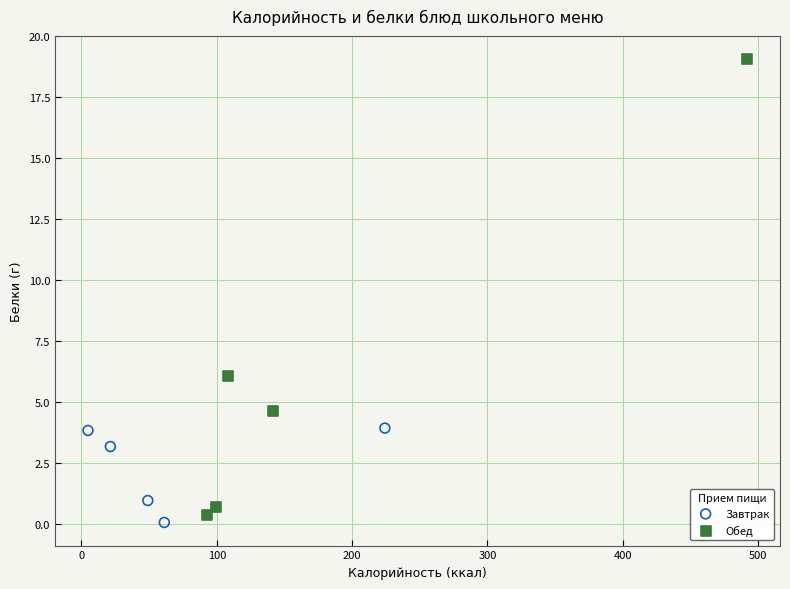

Which series has the largest Y range (max minus min)?

Обед